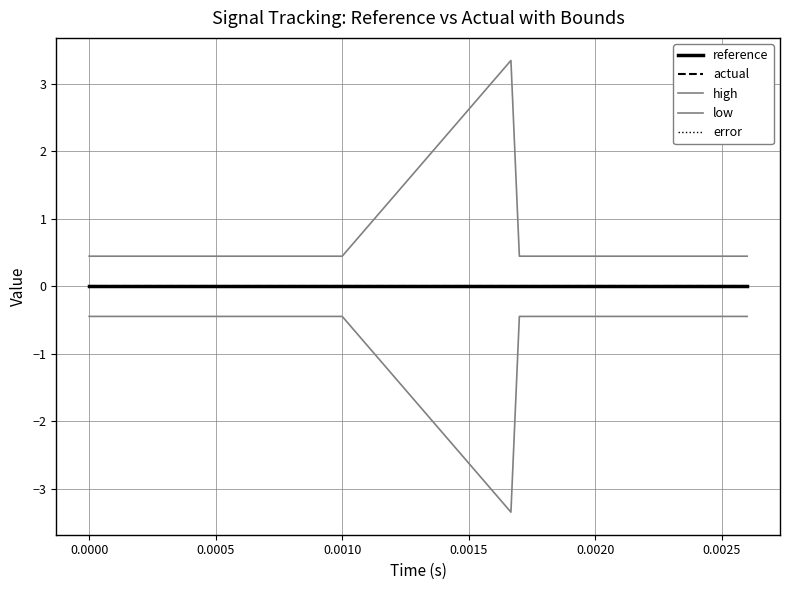

Does the chart have visible grid lines?

Yes